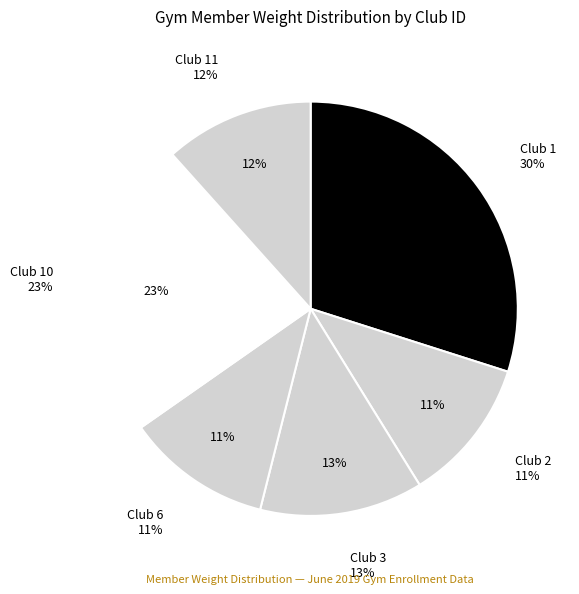

True or false: 10 accounts for 11% of the total.

False